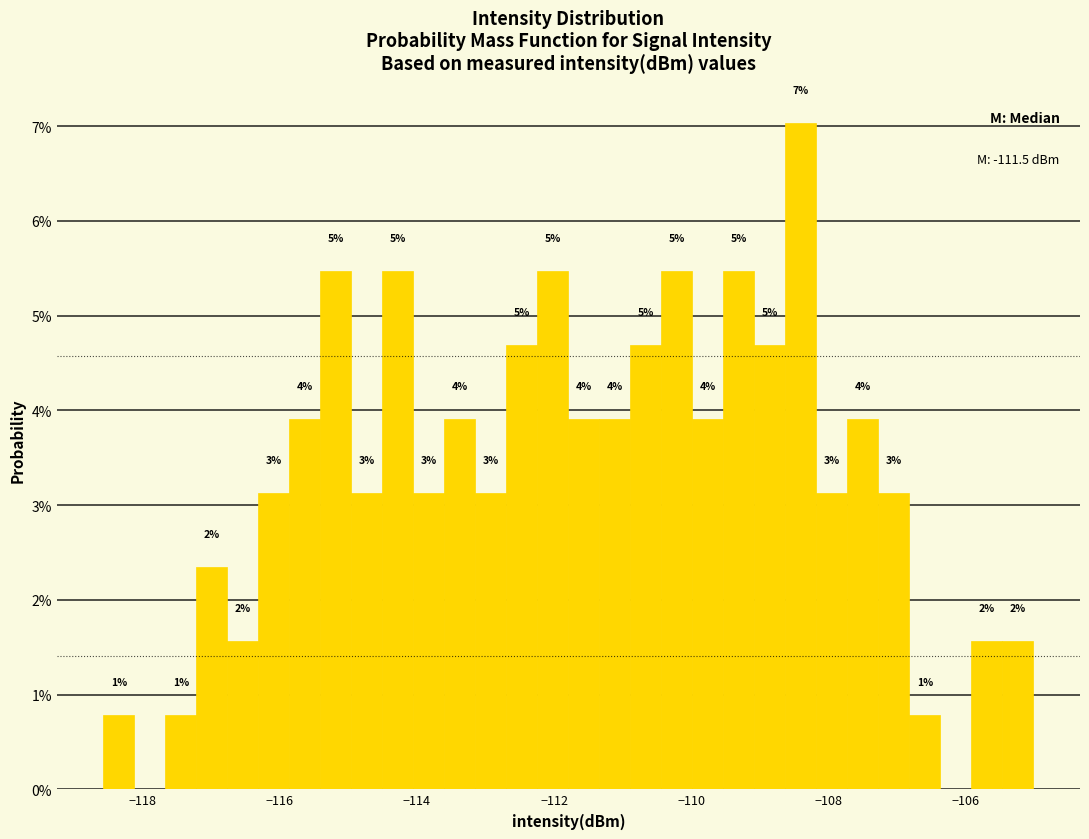

Read against the x-axis, roughly where is the centre of the tallest bar?

-108.4